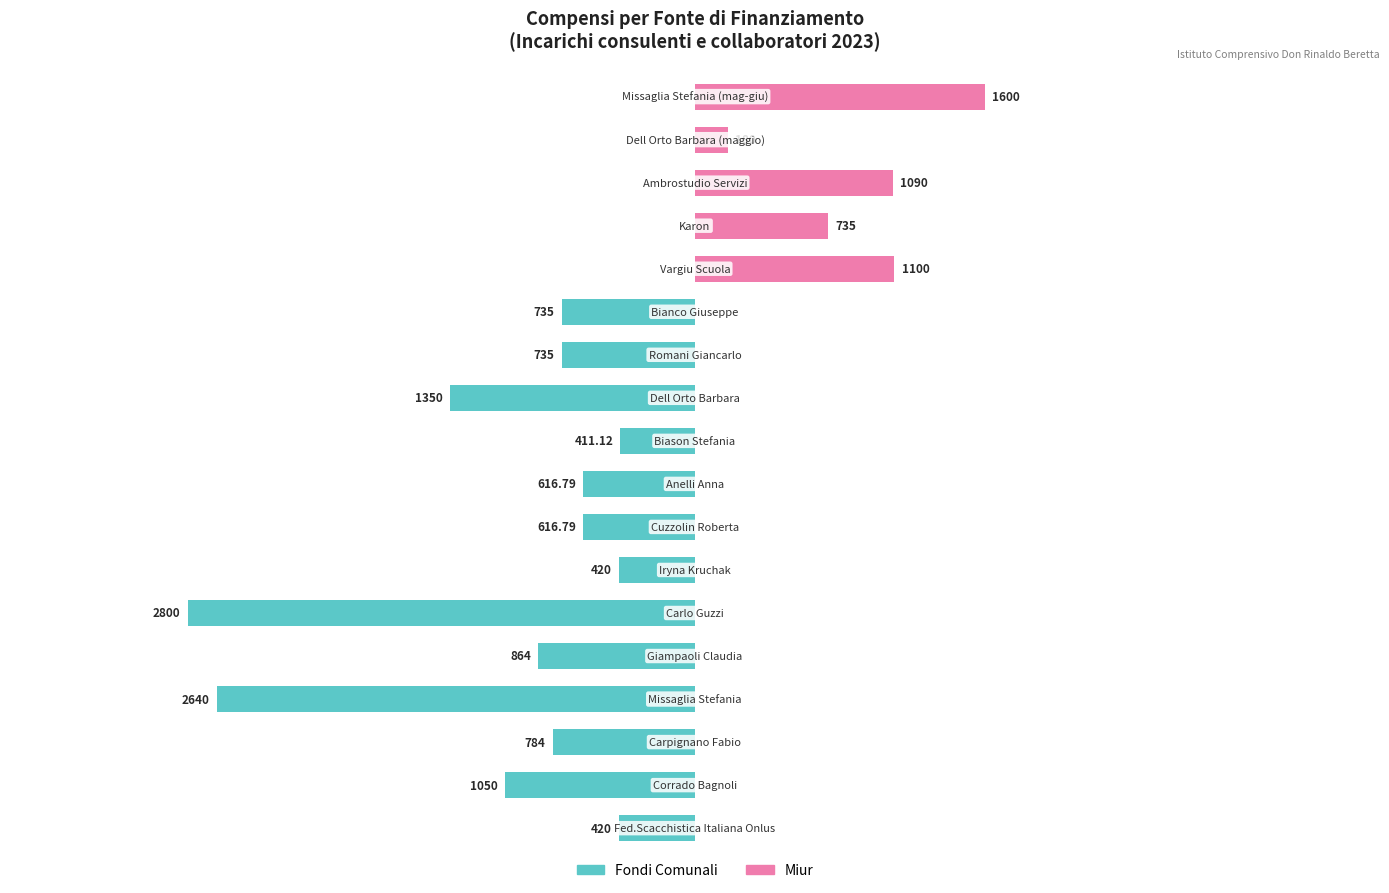

Reading right to left, list all the values displayed in this chart.

Fondi Comunali: 17=0.0	16=0.0	15=0.0	14=0.0	13=0.0	12=-735.0	11=-735.0	10=-1350.0	9=-411.1	8=-616.8	7=-616.8	6=-420.0	5=-2800.0	4=-864.0	3=-2640.0	2=-784.0	1=-1050.0	0=-420.0
Miur: 17=1600.0	16=180.0	15=1090.0	14=735.0	13=1100.0	12=0.0	11=0.0	10=0.0	9=0.0	8=0.0	7=0.0	6=0.0	5=0.0	4=0.0	3=0.0	2=0.0	1=0.0	0=0.0